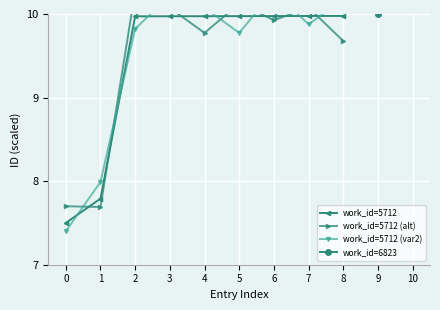

Which series ends up on top after the final intersection of work_id=5712 (var2) and work_id=5712 (alt)?

work_id=5712 (var2)